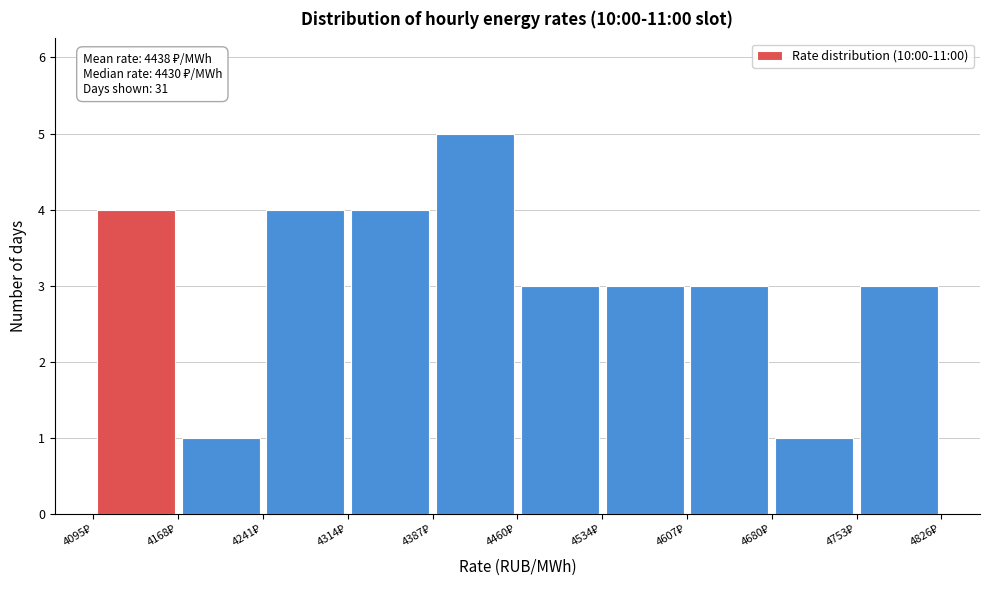

Which range on the x-axis has the tallest bar?

4390 to 4460